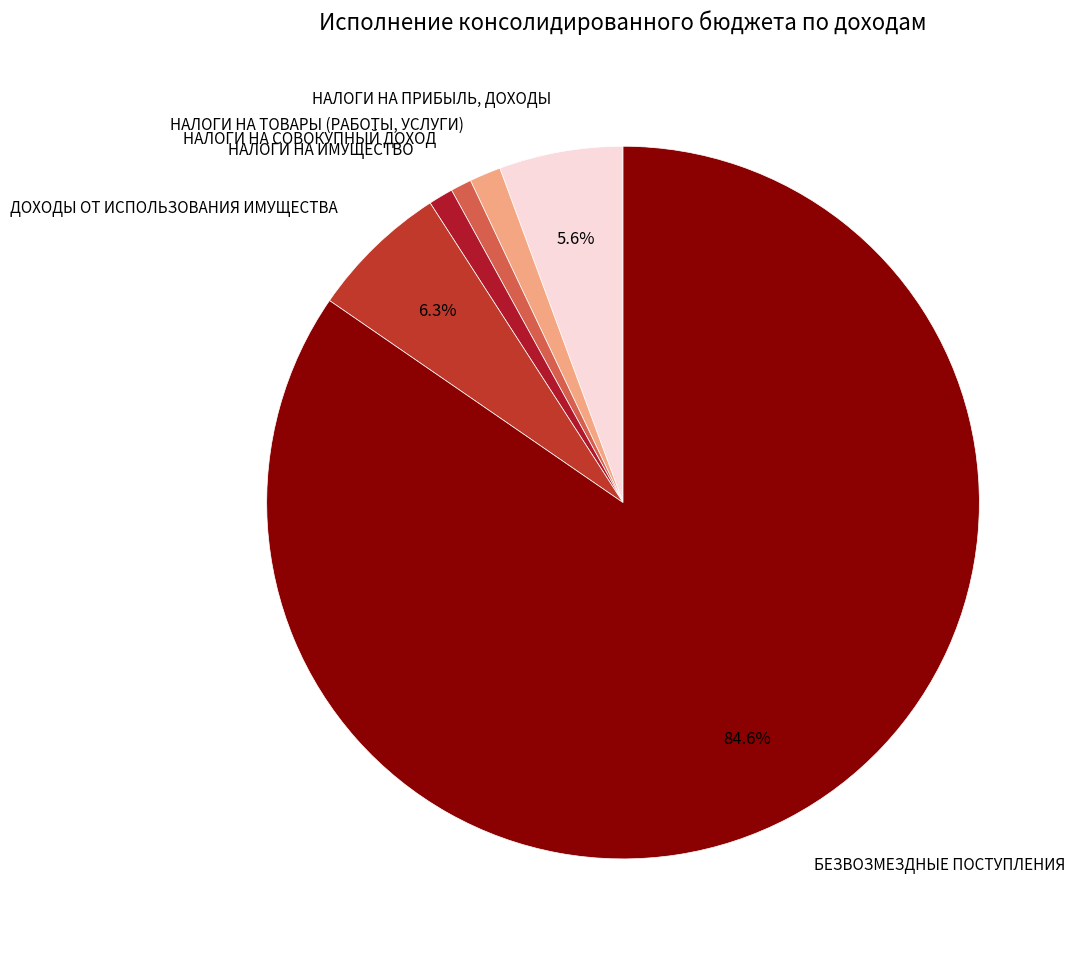

How many segments does this pie chart have?

6